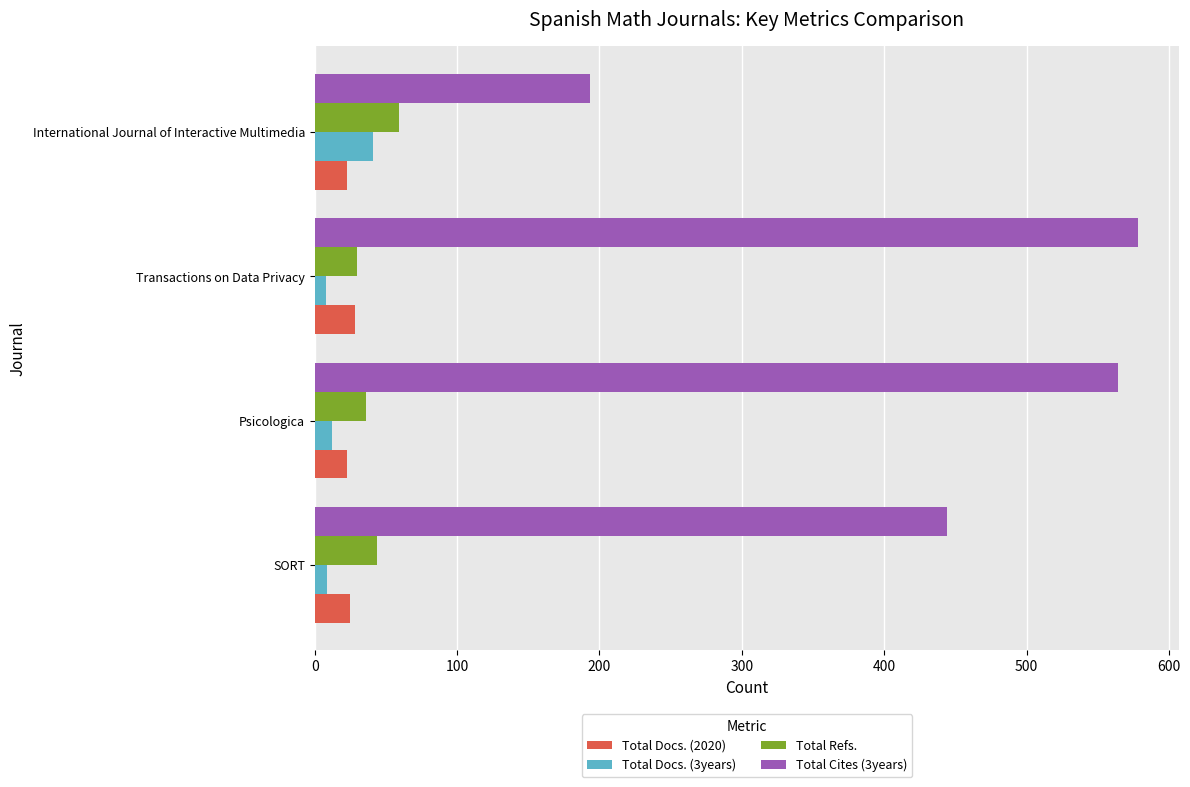

The Total Docs. (2020) series shows 25 at SORT. True or false?

True